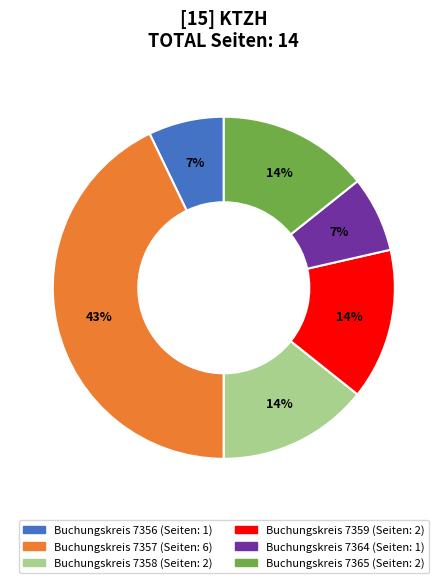

To the nearest percent, what is the difference between the largest and smallest slice percentages?

36%